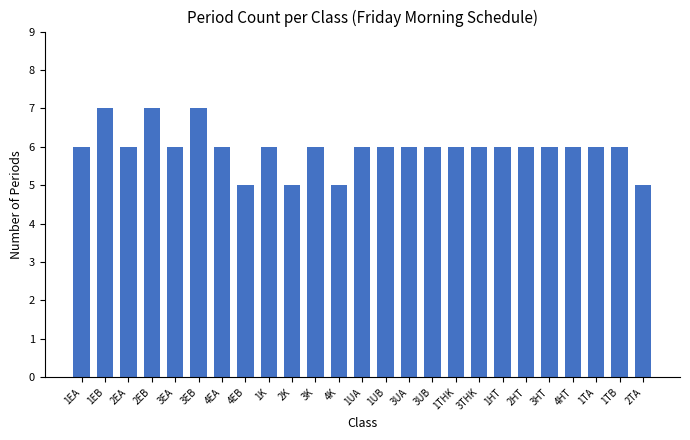

How many distinct data groups are displayed?

1